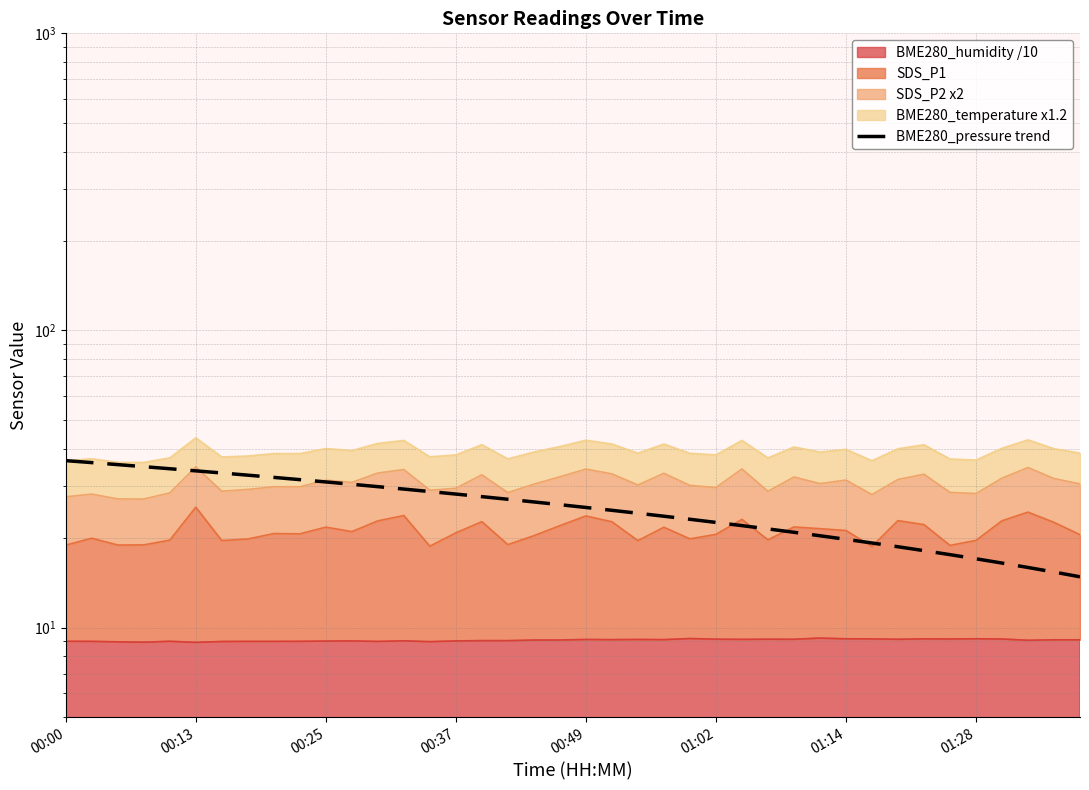

What is the average value?

25.6